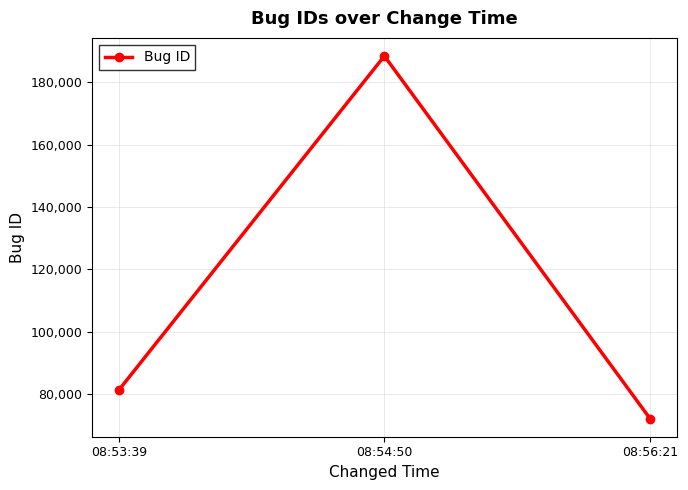

What is the difference between the maximum and minimum values?

116433